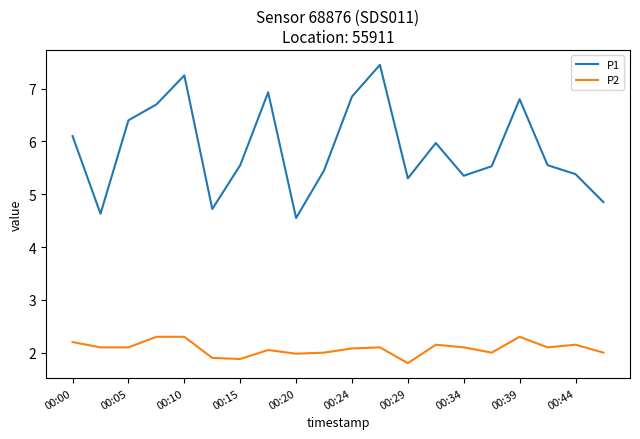

Which series has the largest range (max minus min)?

P1